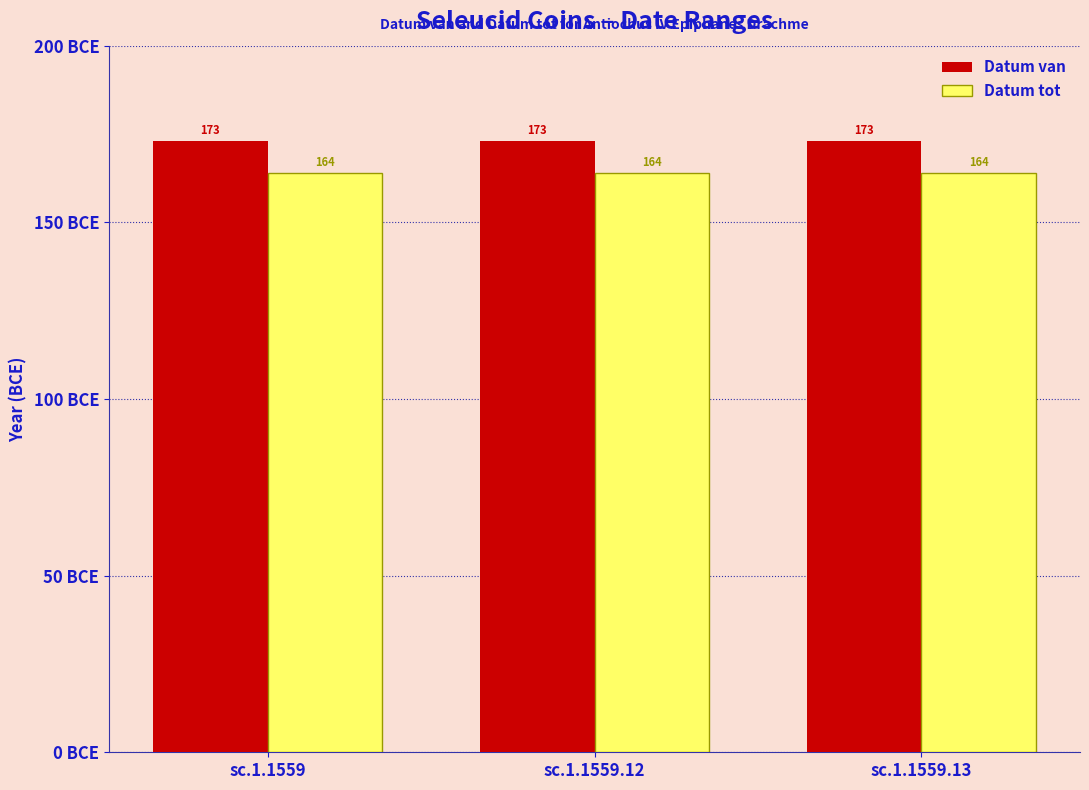

What are all the series names shown in the legend?

Datum van, Datum tot